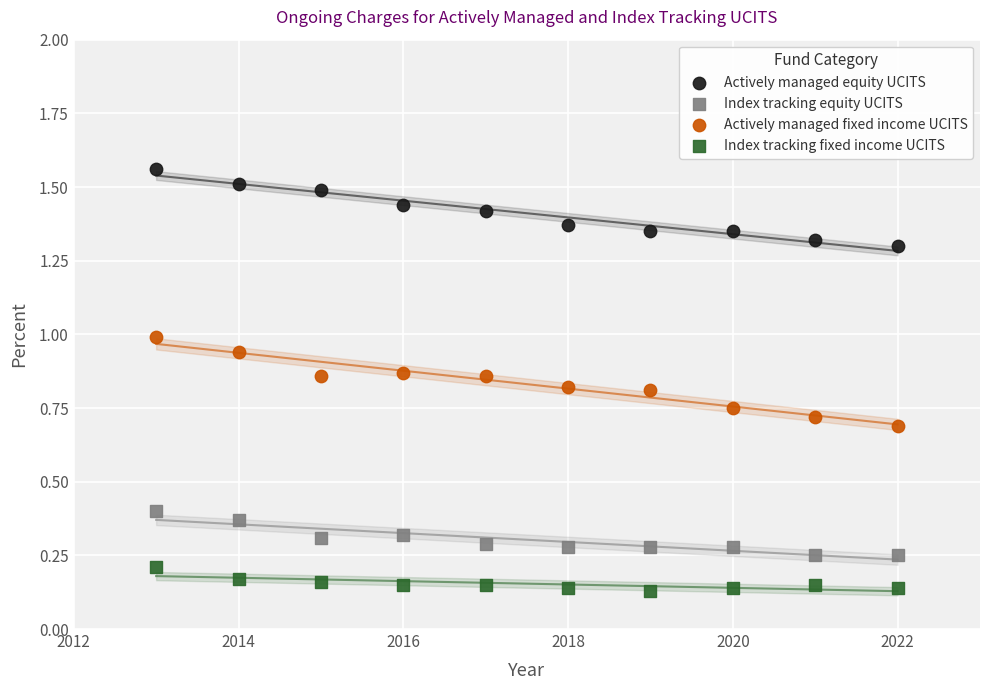

Which series reaches the minimum Y coordinate?

Index tracking fixed income UCITS